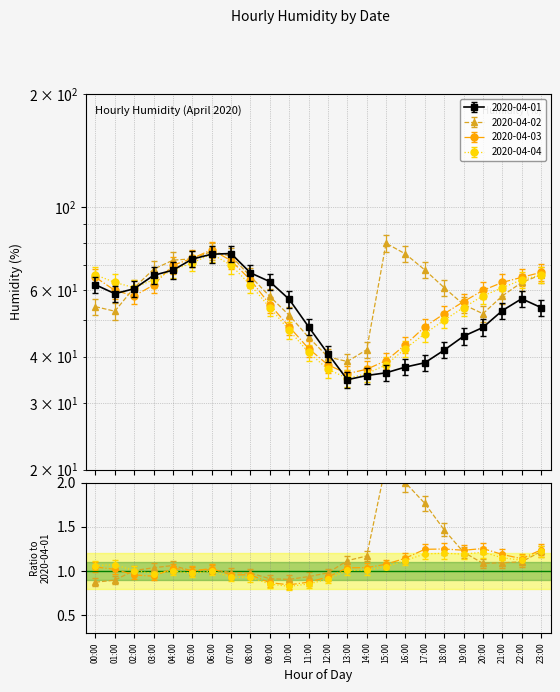

In 2020-04-03, how many points are higher than both neighbors (excluding endpoints)?

1